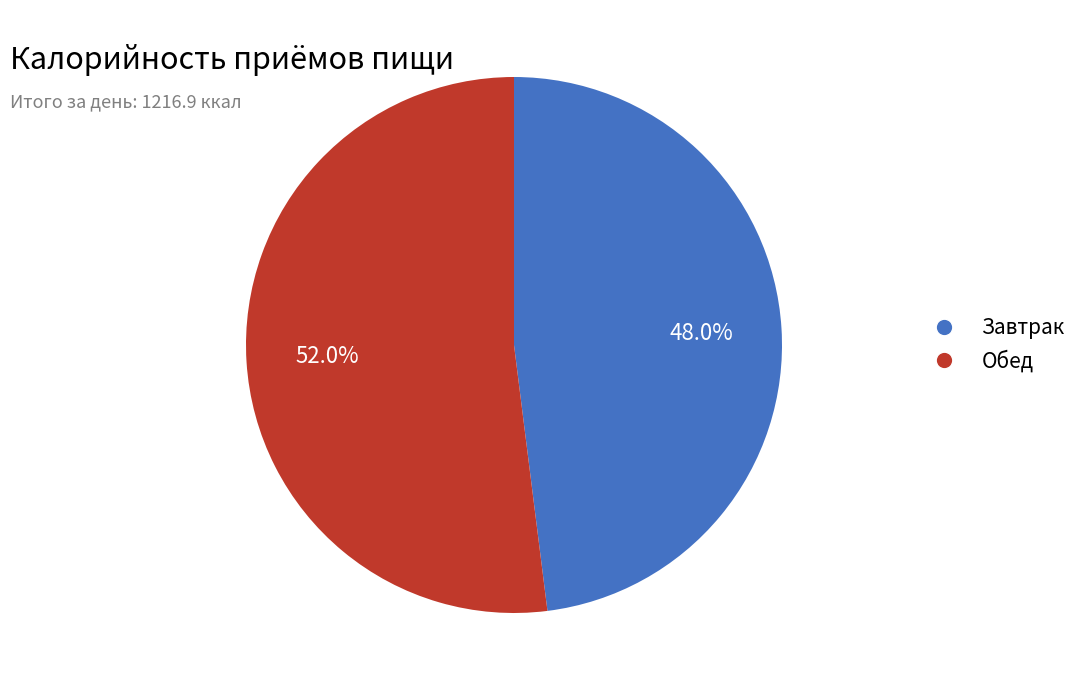

What is the ratio of the value at Обед to the value at Завтрак?

1.1